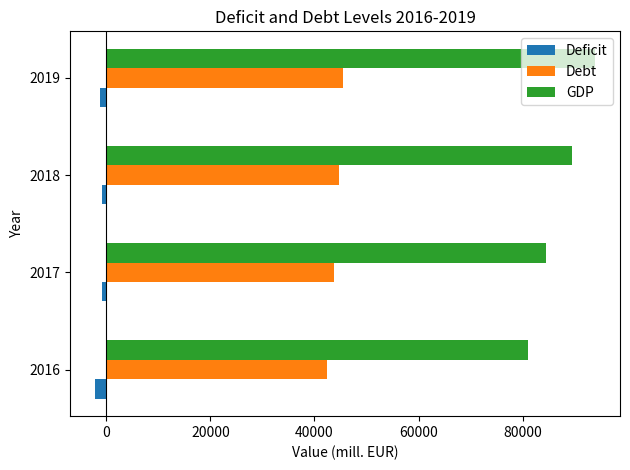

How many data points in GDP are above 89505?

2